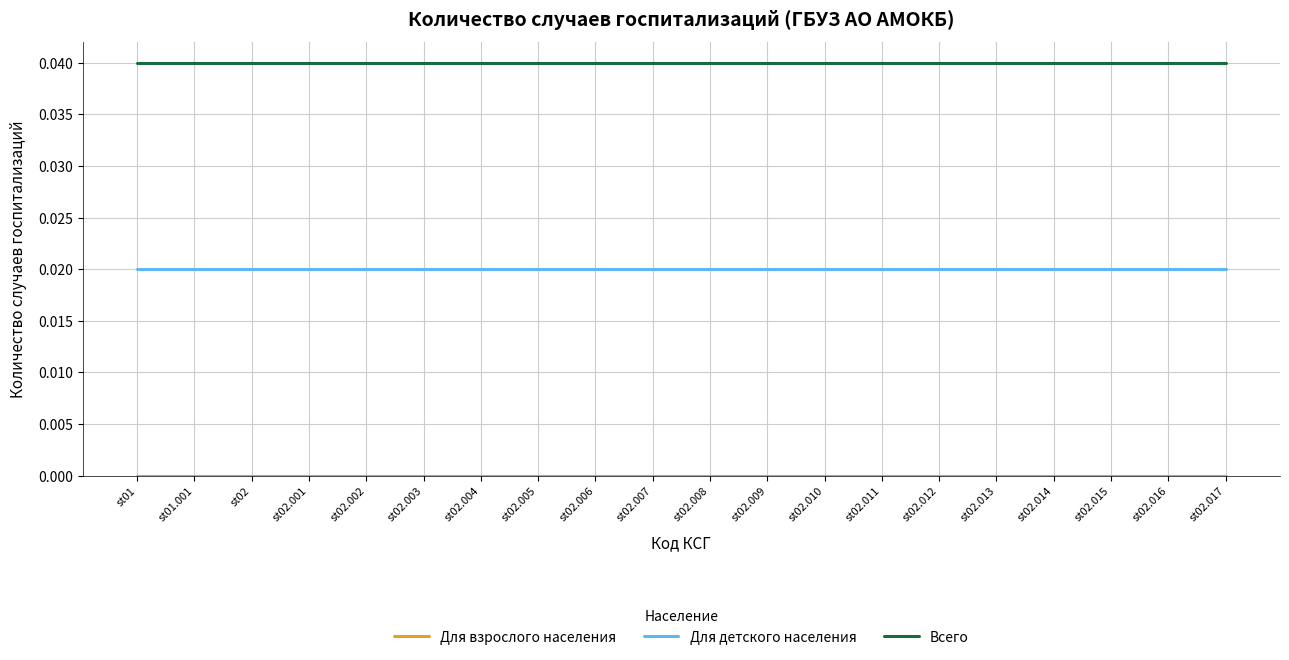

Which series has the widest spread of values?

Для взрослого населения